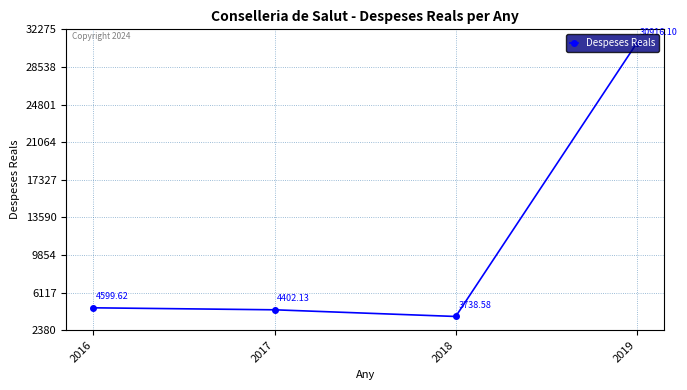

True or false: the data has more than 2 interior local peaks.

False